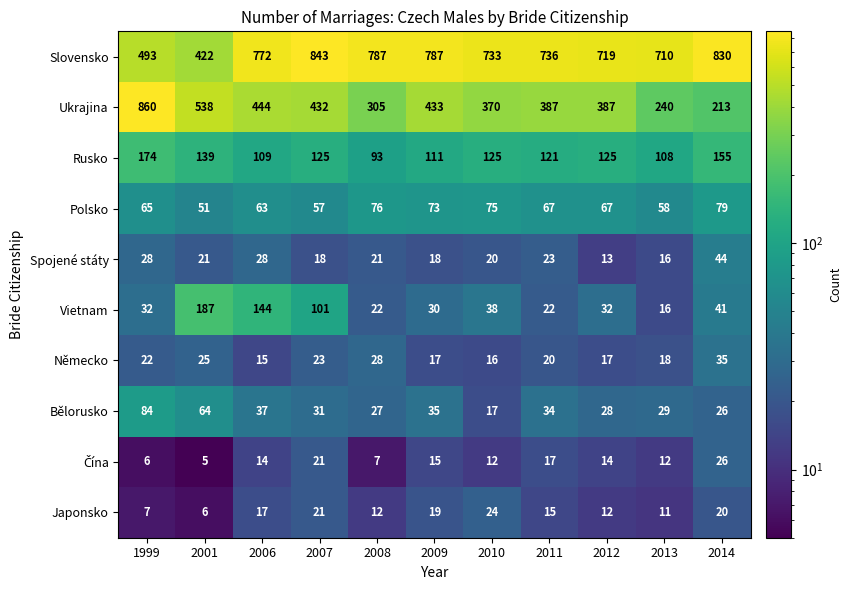

What is the difference between the second highest and minimum values in the Bělorusko series?

47